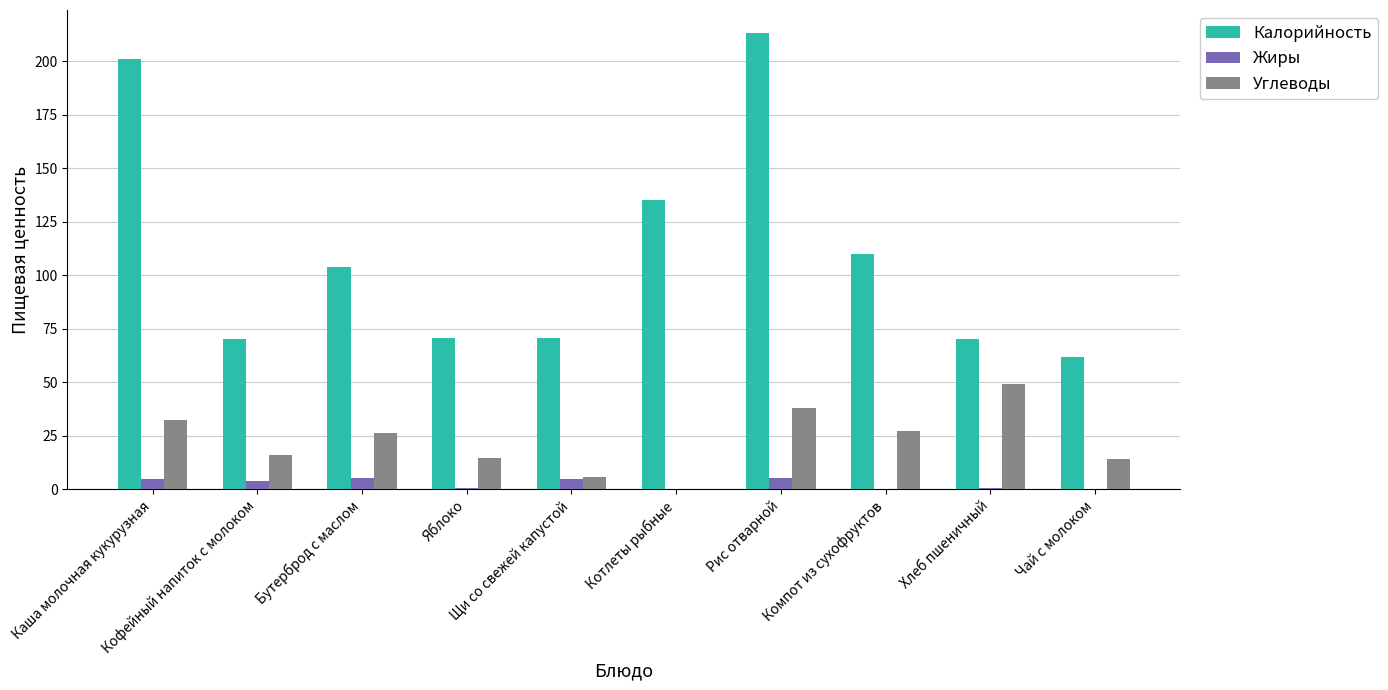

What is the sum of the Калорийность values at Каша молочная кукурузная and Хлеб пшеничный?

271.0